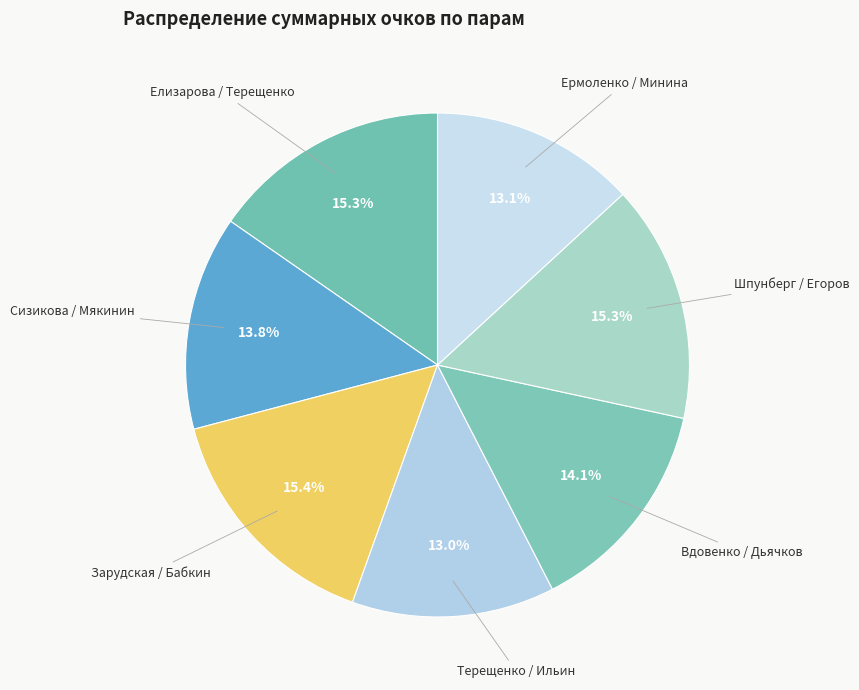

What portion of the pie excludes Сизикова / Мякинин?

86.2%